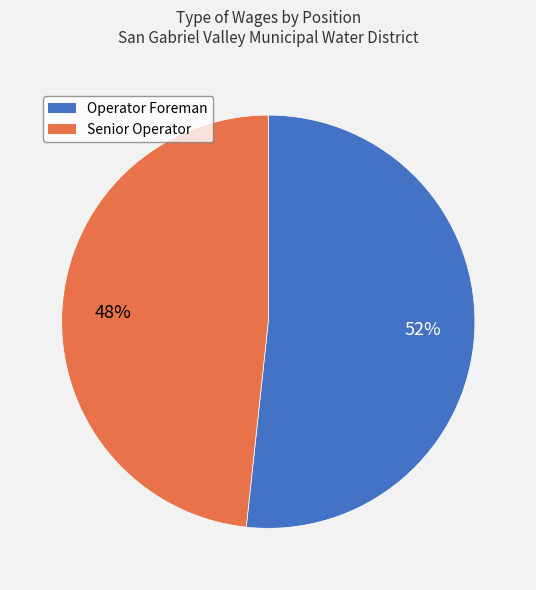

True or false: Senior Operator accounts for 56% of the total.

False